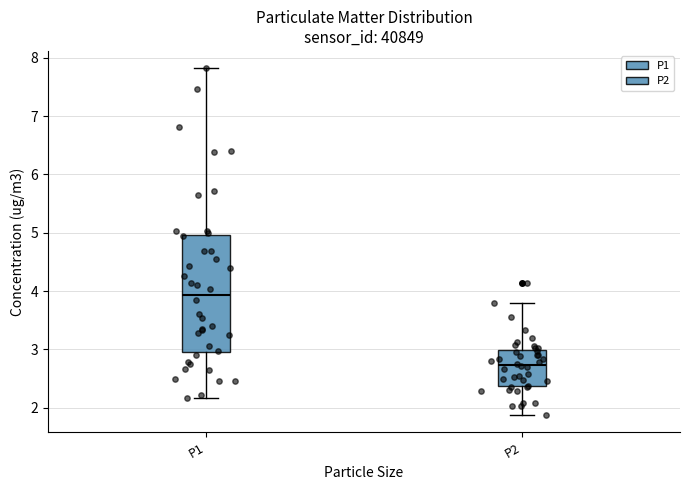

Which box has the lowest median line?

P2